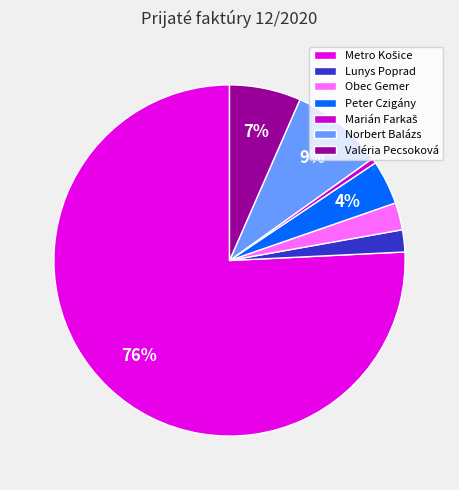

How many segments does this pie chart have?

7